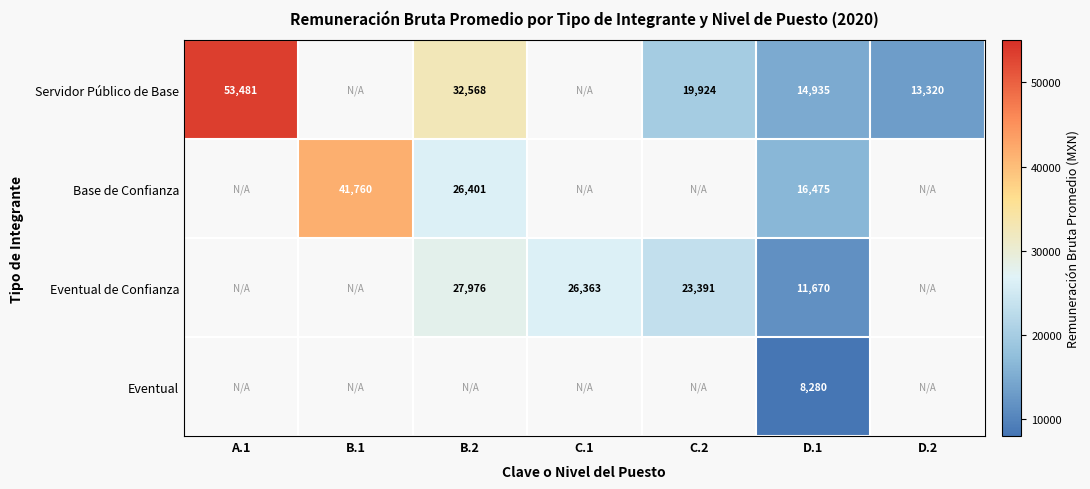

Is the value of Servidor Público de Base at C.2 greater than the value of Eventual de Confianza at C.2?

No